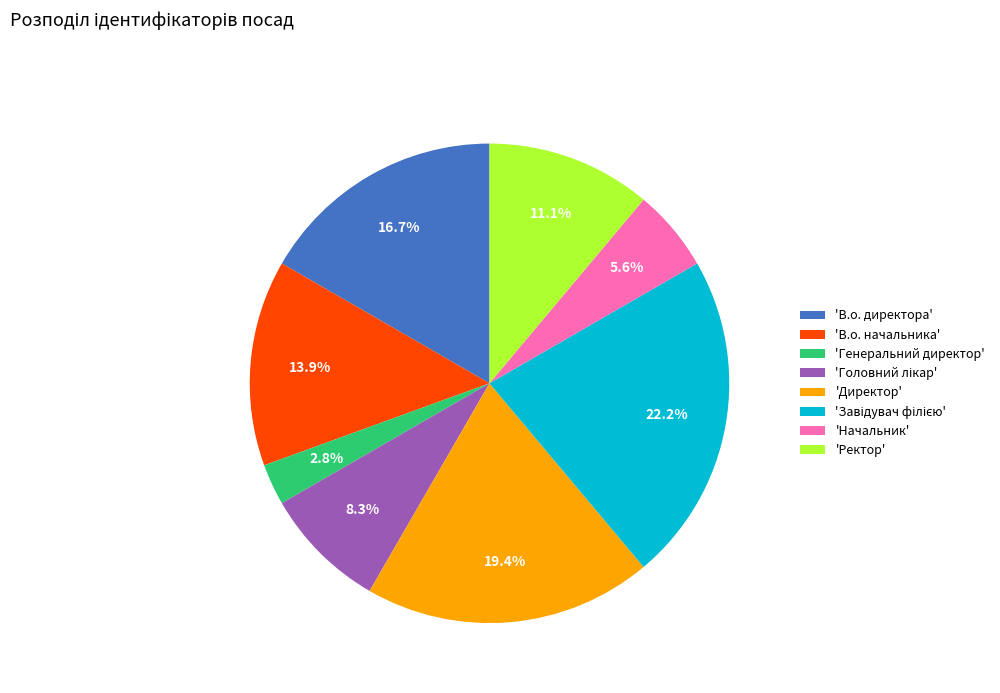

Is there any slice that represents more than half of the pie?

No